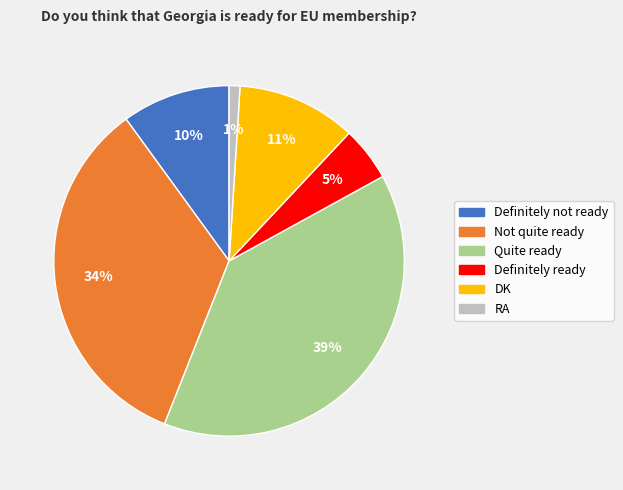

Is there a majority slice in this chart?

No